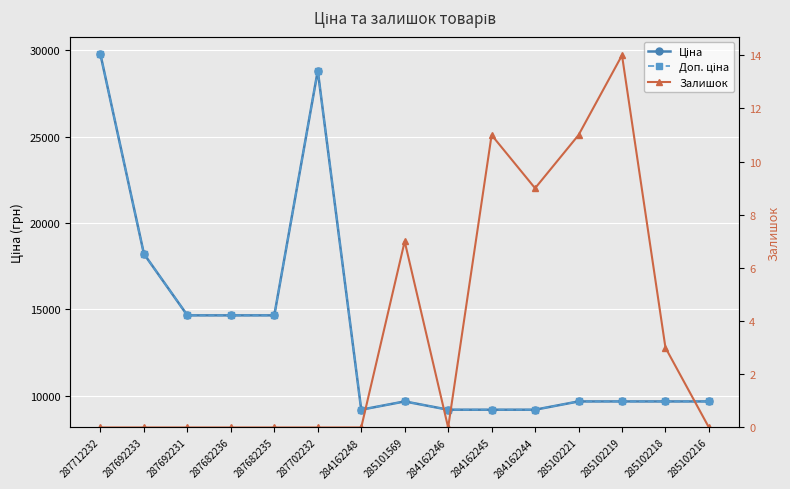

In Залишок, how many points are lower than both neighbors (excluding endpoints)?

2